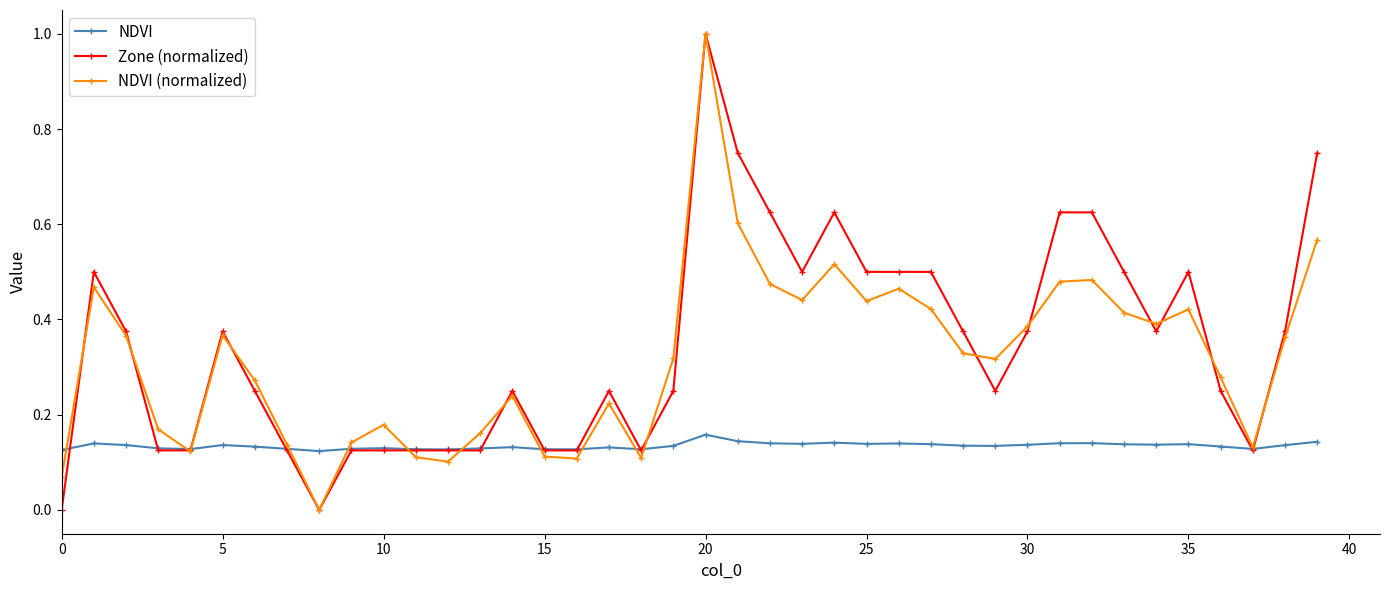

In NDVI (normalized), how many points are higher than both neighbors (excluding endpoints)?

10